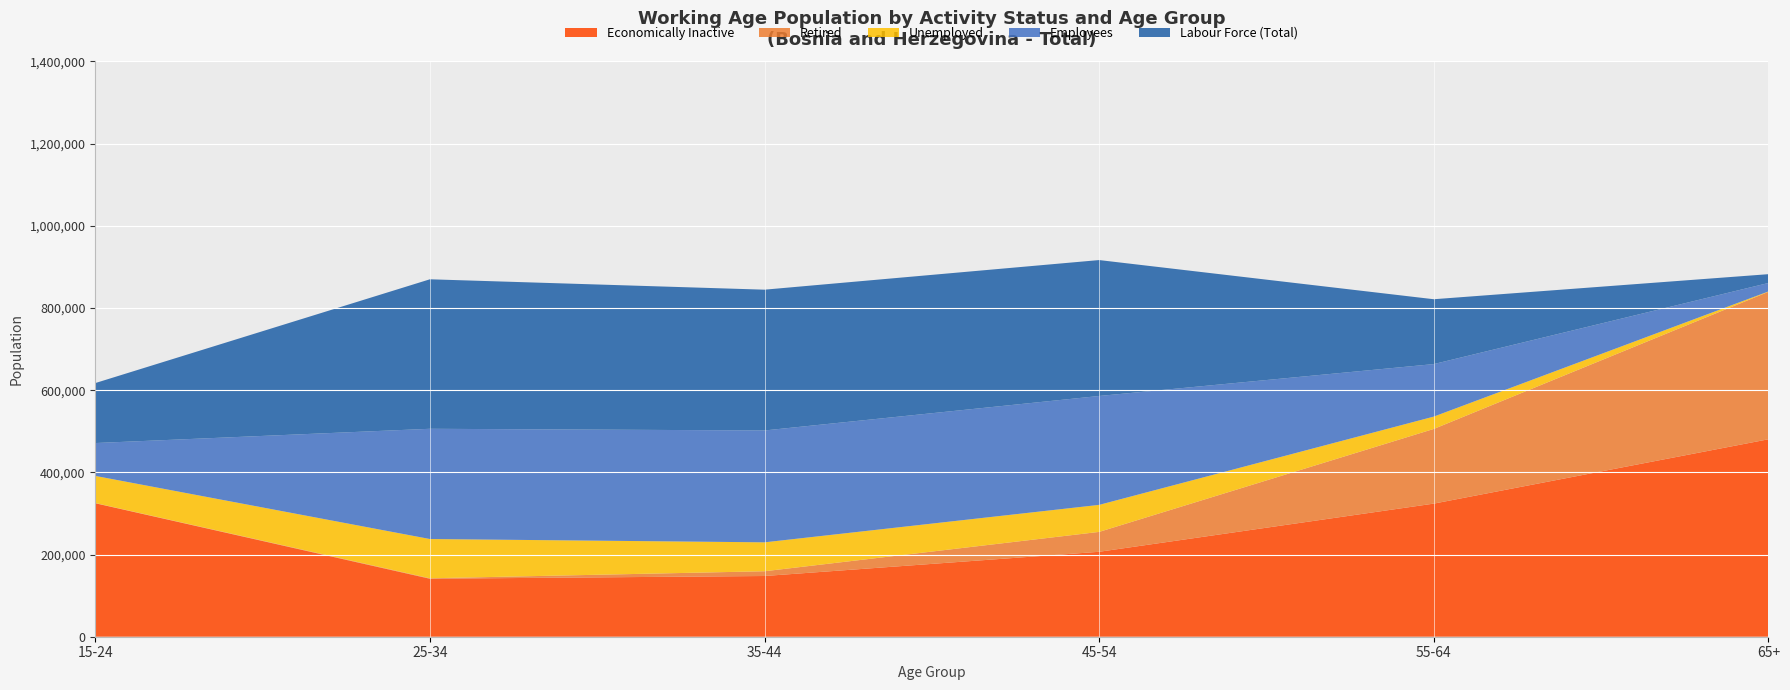

What is the lowest value of the Economically Inactive series?

141111